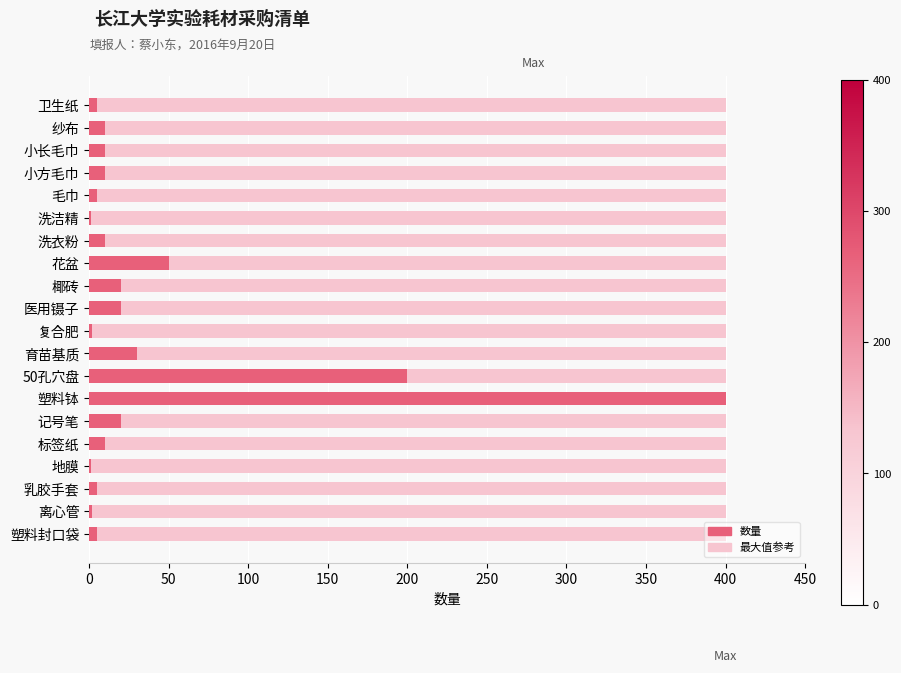

Count the number of data series in this chart.

2